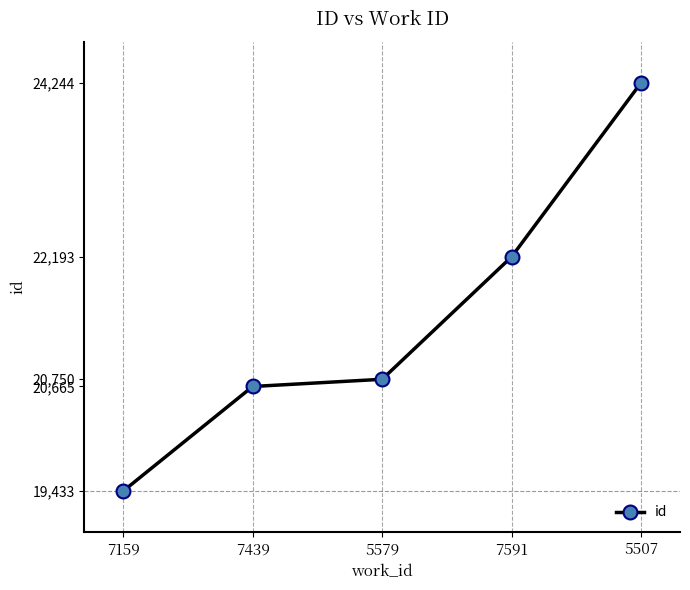

Reading left to right, what are all the values shown in this chart?

19433	20665	20750	22193	24244